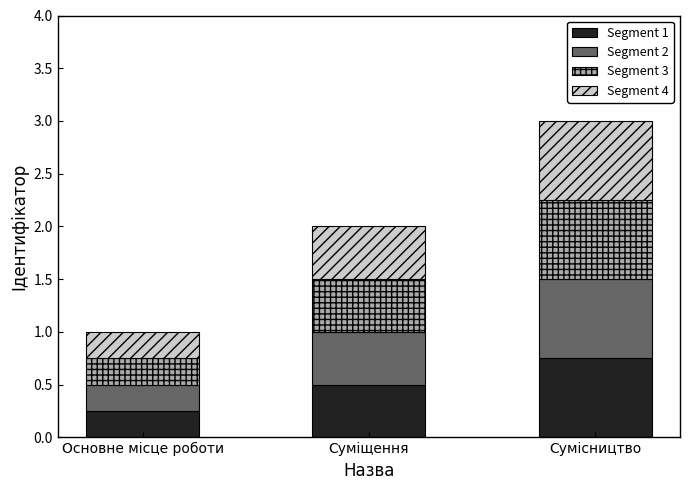

At which label does Segment 1 reach its peak?

Сумісництво